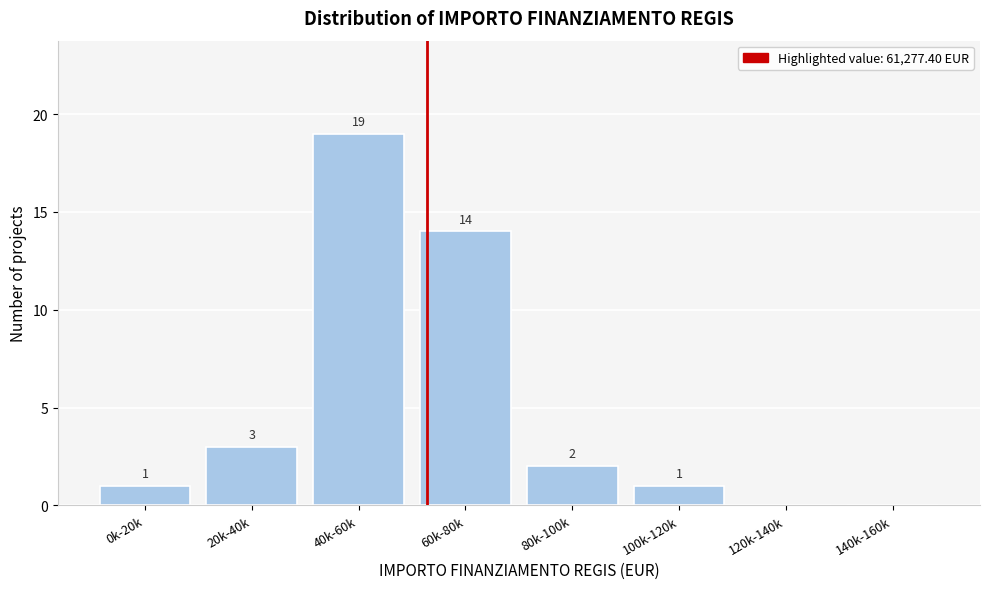

Reading left to right, transcribe all the data shown in this chart.

0k-20k=1	20k-40k=3	40k-60k=19	60k-80k=14	80k-100k=2	100k-120k=1	120k-140k=0	140k-160k=0